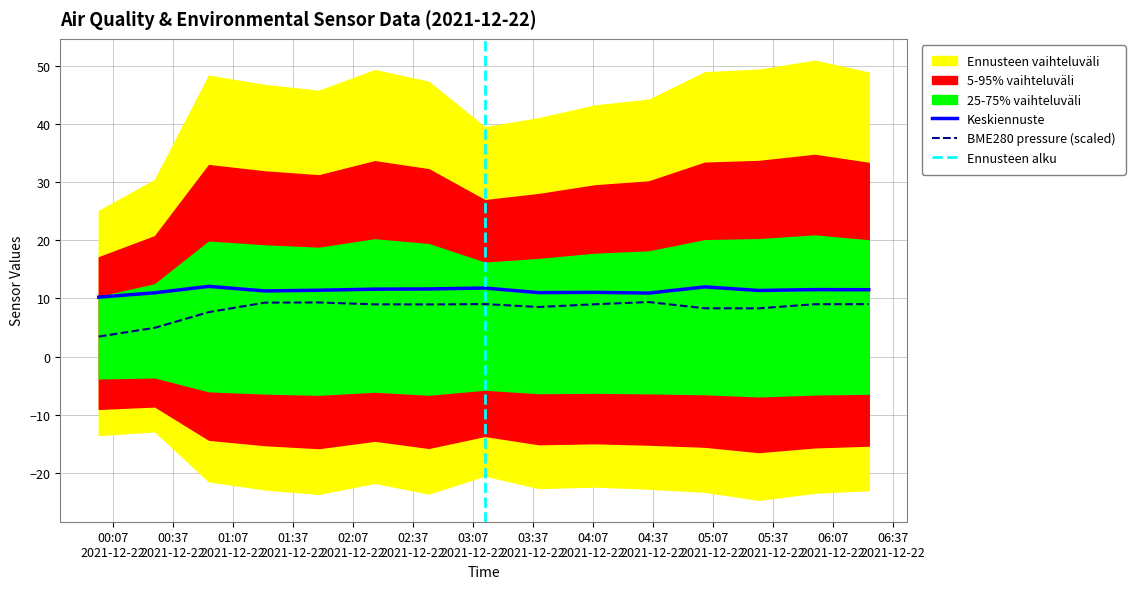

Does the chart have visible grid lines?

Yes